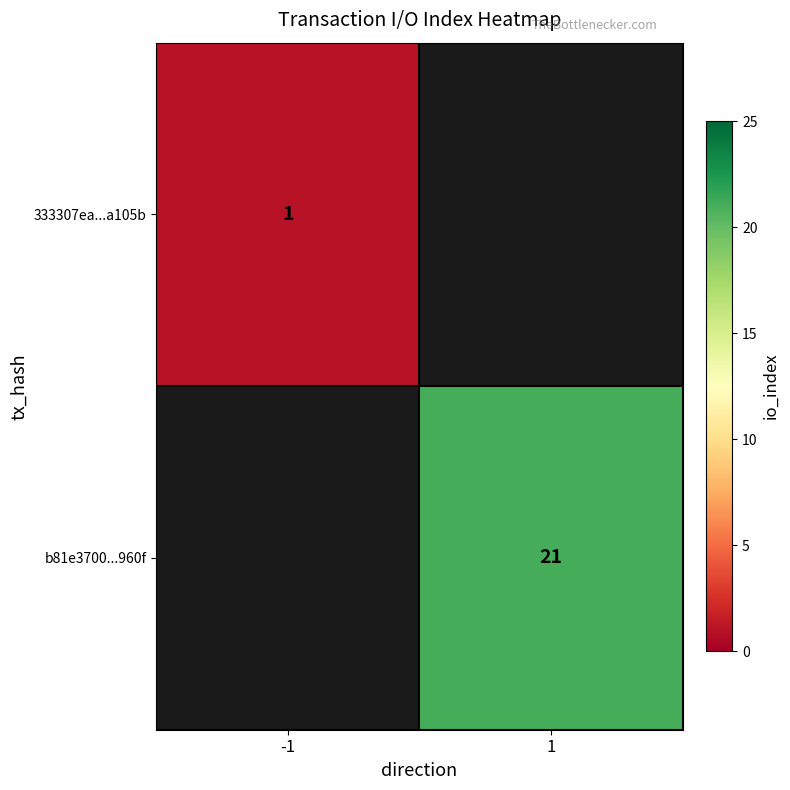

True or false: 333307ea...a105b has a value of 2 at -1.

False